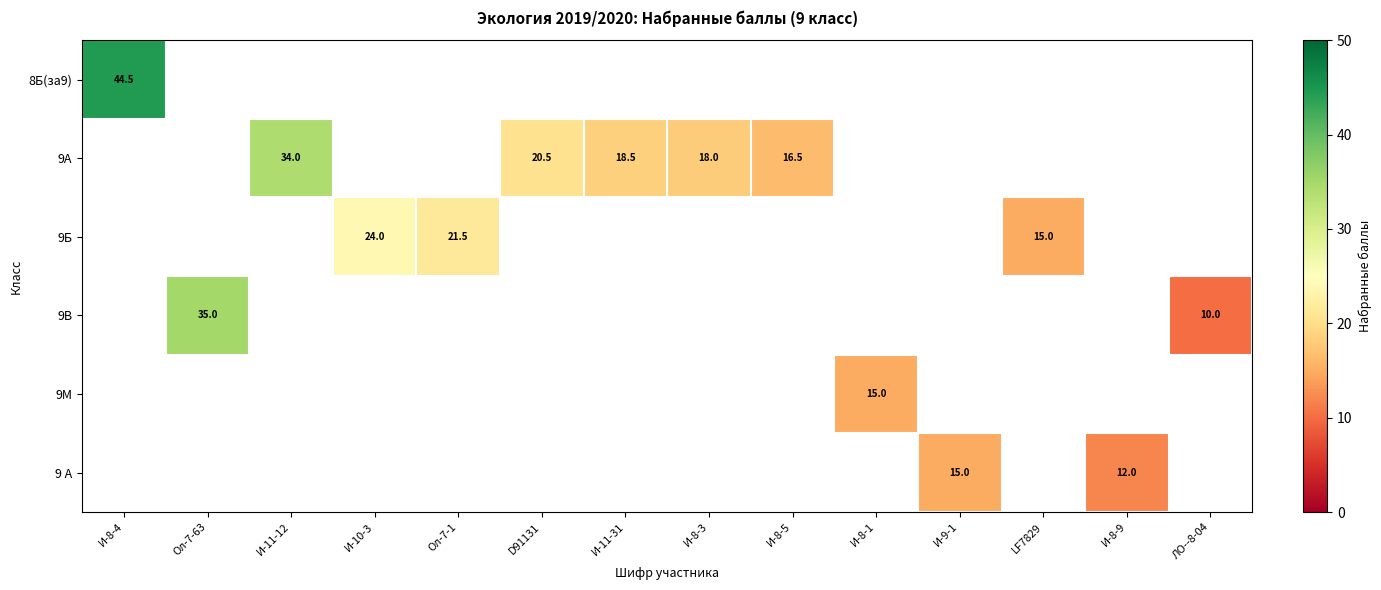

The 9А series shows 34.0 at И-11-12. True or false?

True